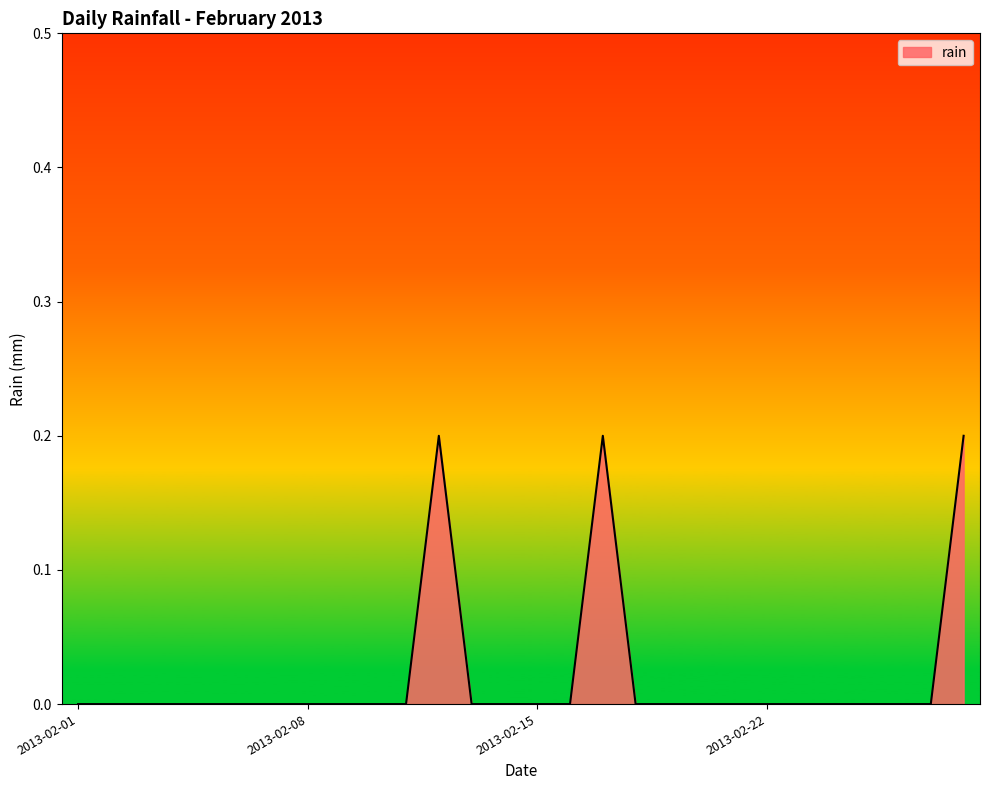

Does the chart have visible grid lines?

No